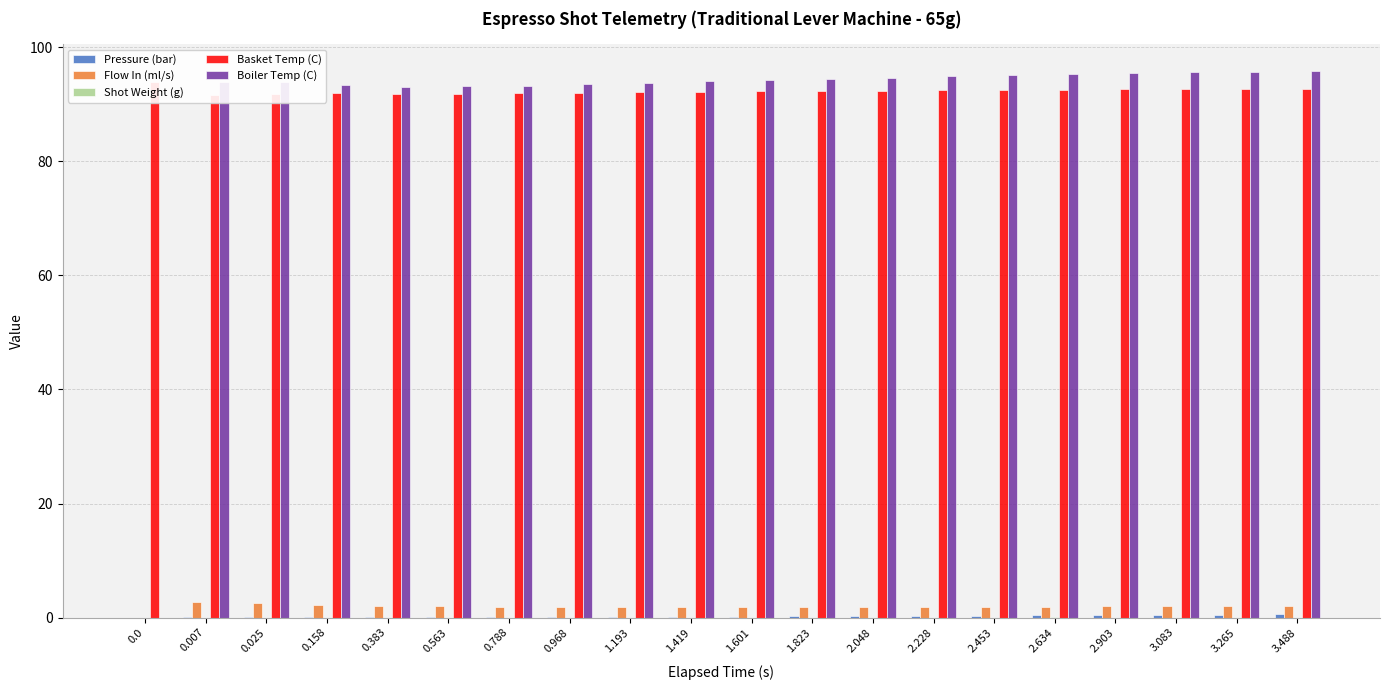

At how many categories does at least one series exceed 35?

20